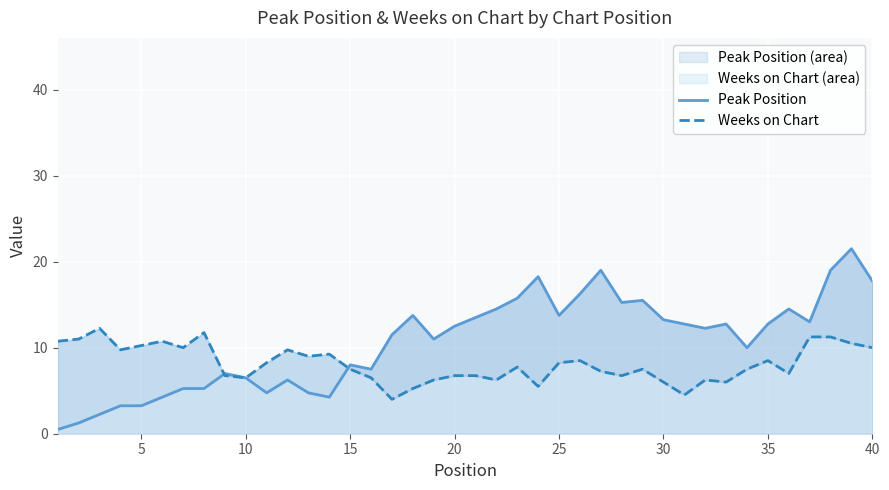

Is the value of Weeks on Chart at 35 greater than the value of Peak Position at 31?

No